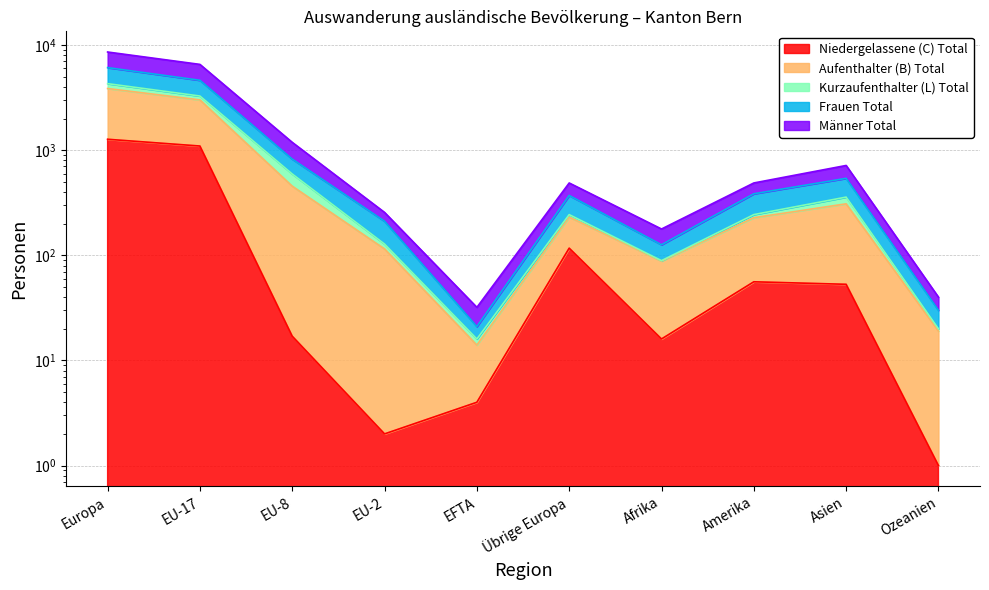

True or false: Niedergelassene (C) Total and Männer Total intersect in this chart.

False